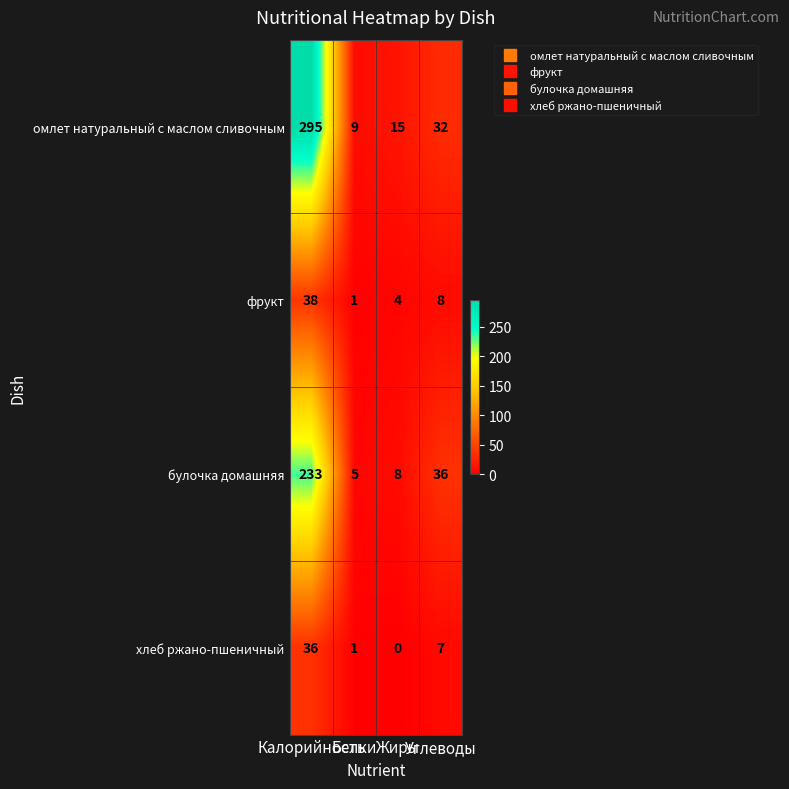

Between Белки and Жиры, which series saw the biggest shift?

омлет натуральный с маслом сливочным